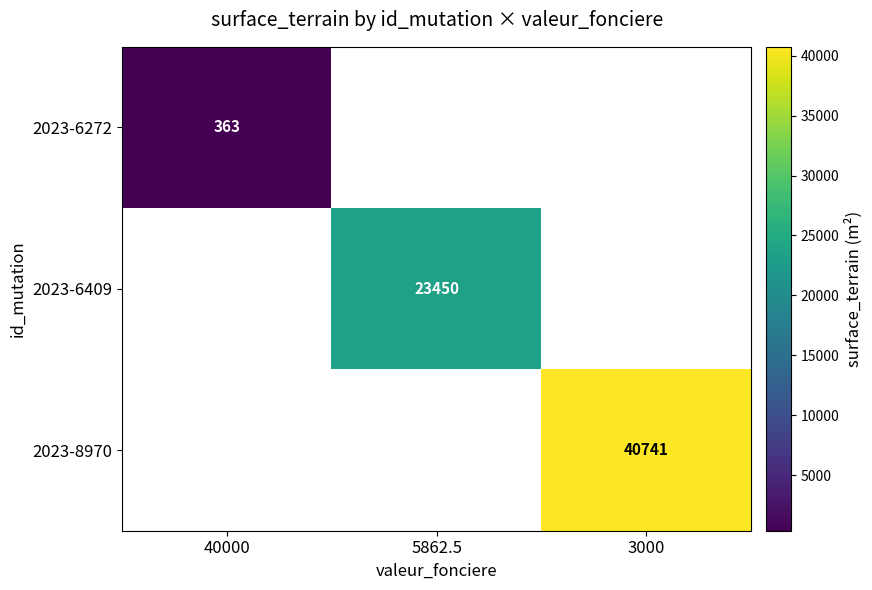

At how many categories does at least one series exceed 10012?

2